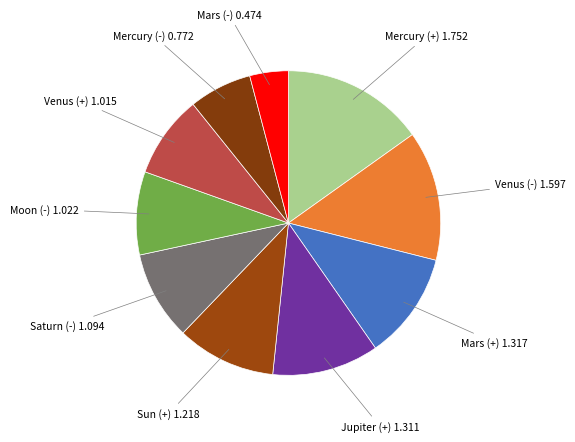

Count the number of slices in the pie.

10